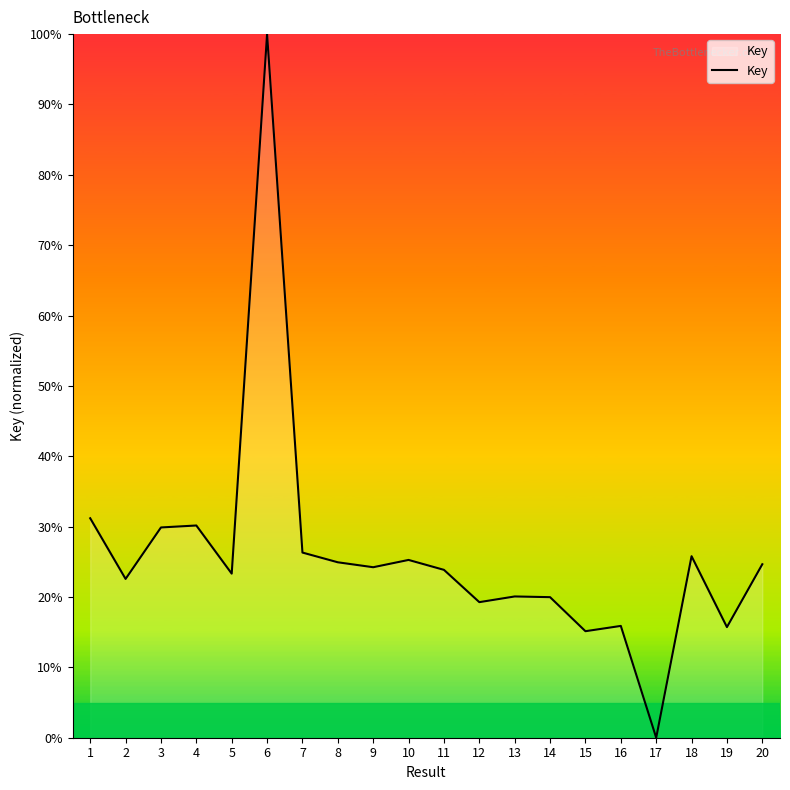

At which category does the data reach its first local valley?

2